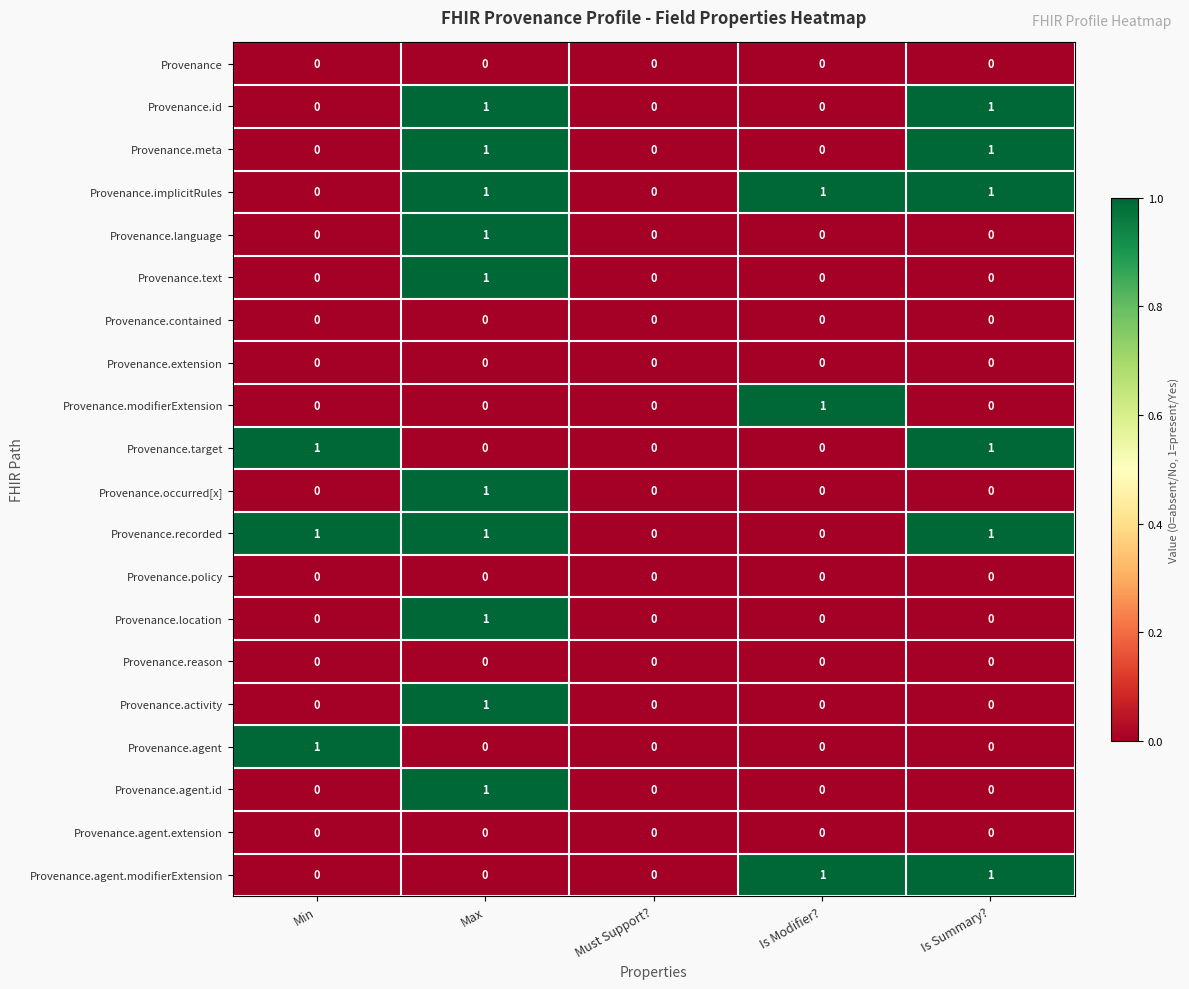

At which category is the sum across all series the highest?

Max